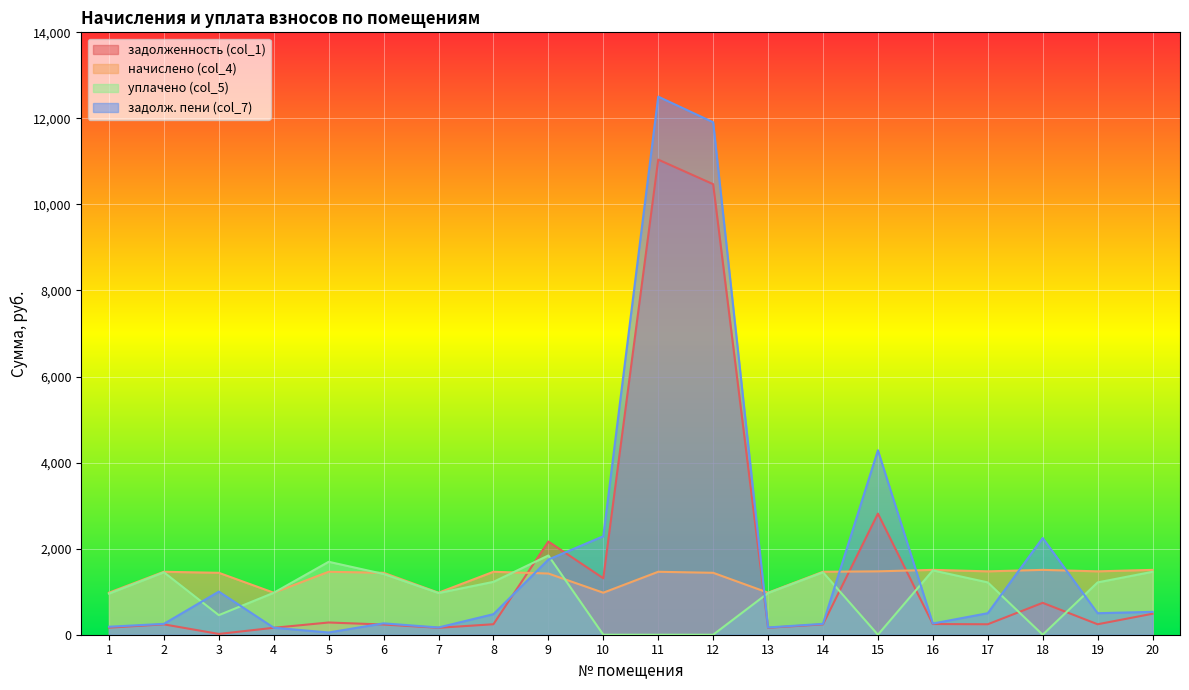

Which category has the highest value across all series?

11